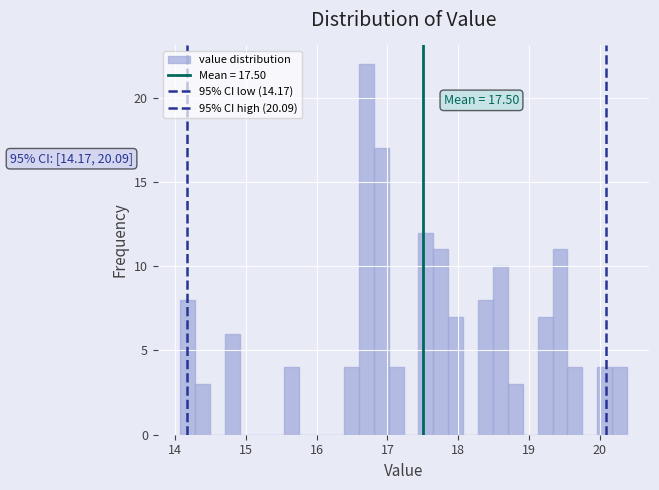

Around what value on the x-axis is the tallest bar? Give the approximate position of its centre, as read against the axis.

16.7